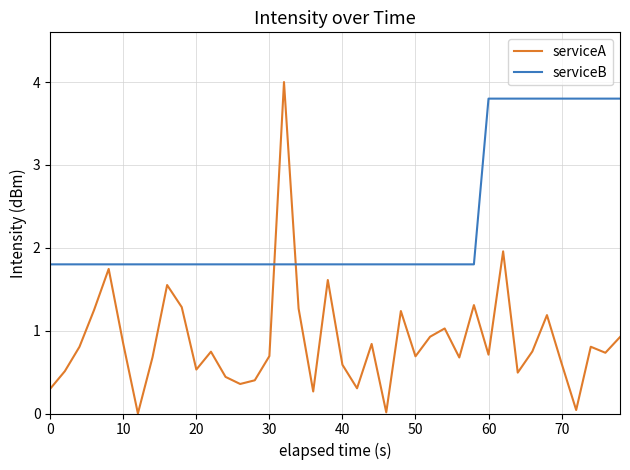

How many distinct data groups are displayed?

2